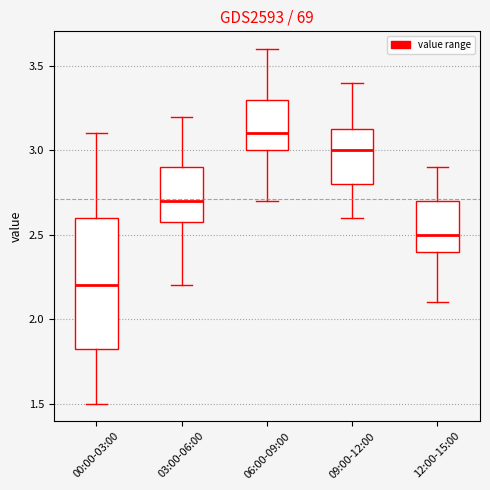

Which box has the lowest median line?

00:00-03:00